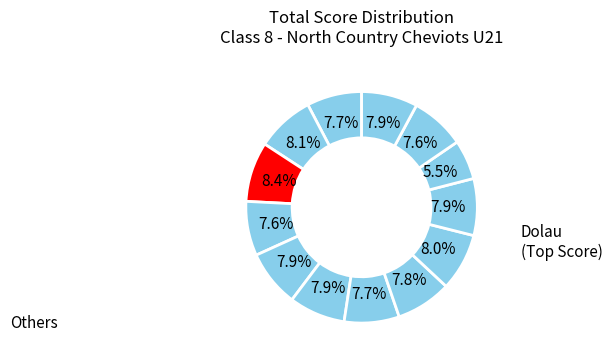

Count the number of slices in the pie.

13